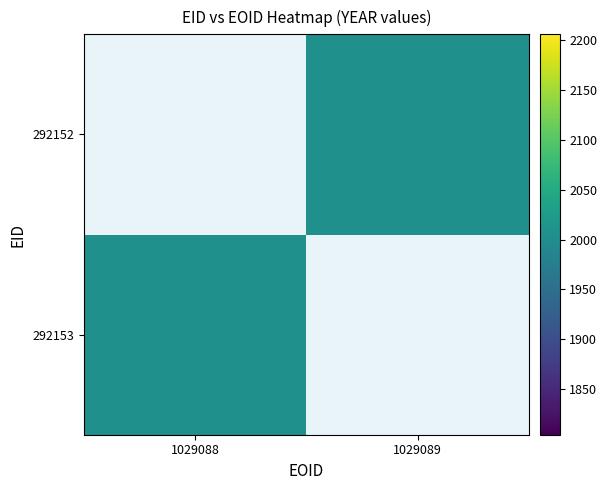

Is the value of 292152 at 292152 greater than the value of 292153 at 292152?

Yes